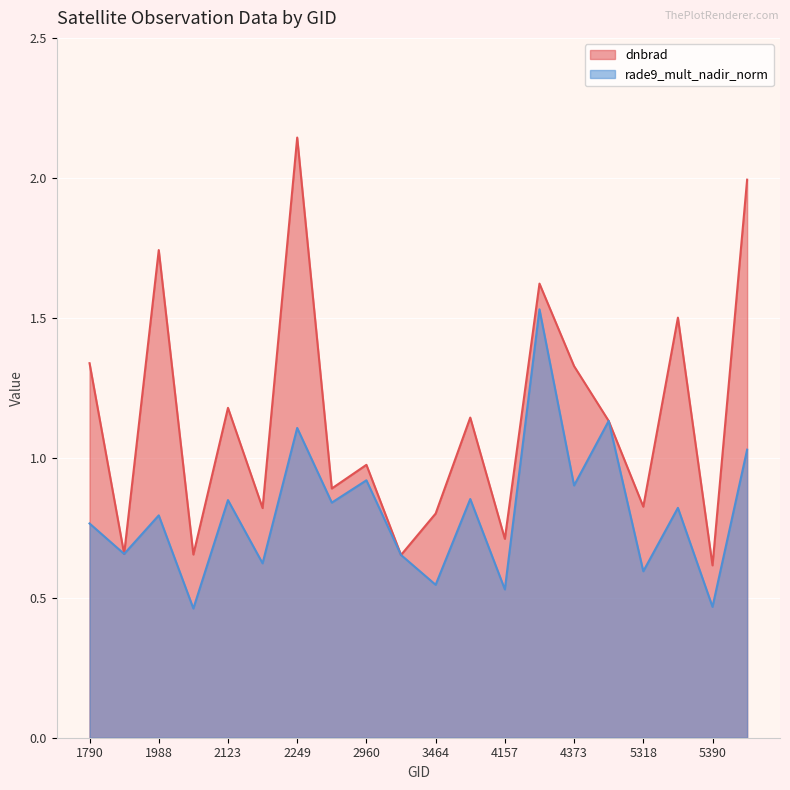

Between 3464 and 5318, which is larger?

5318